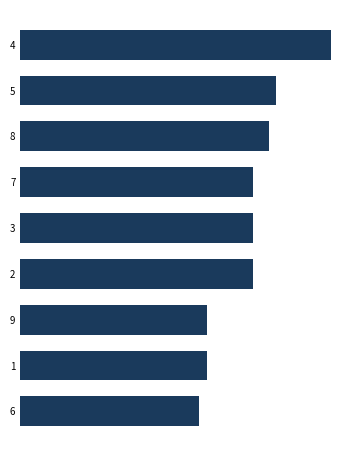

Are the bars horizontal?

Yes